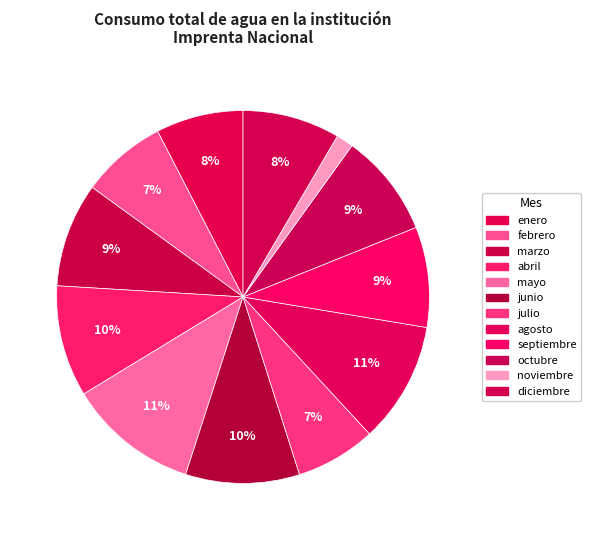

The julio slice represents 17% of the pie. True or false?

False